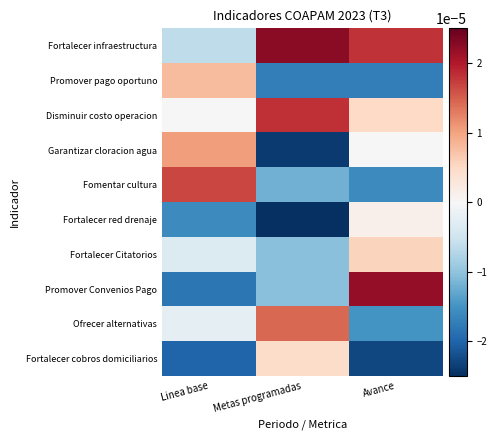

Between Linea base and Avance, which is larger?

Avance